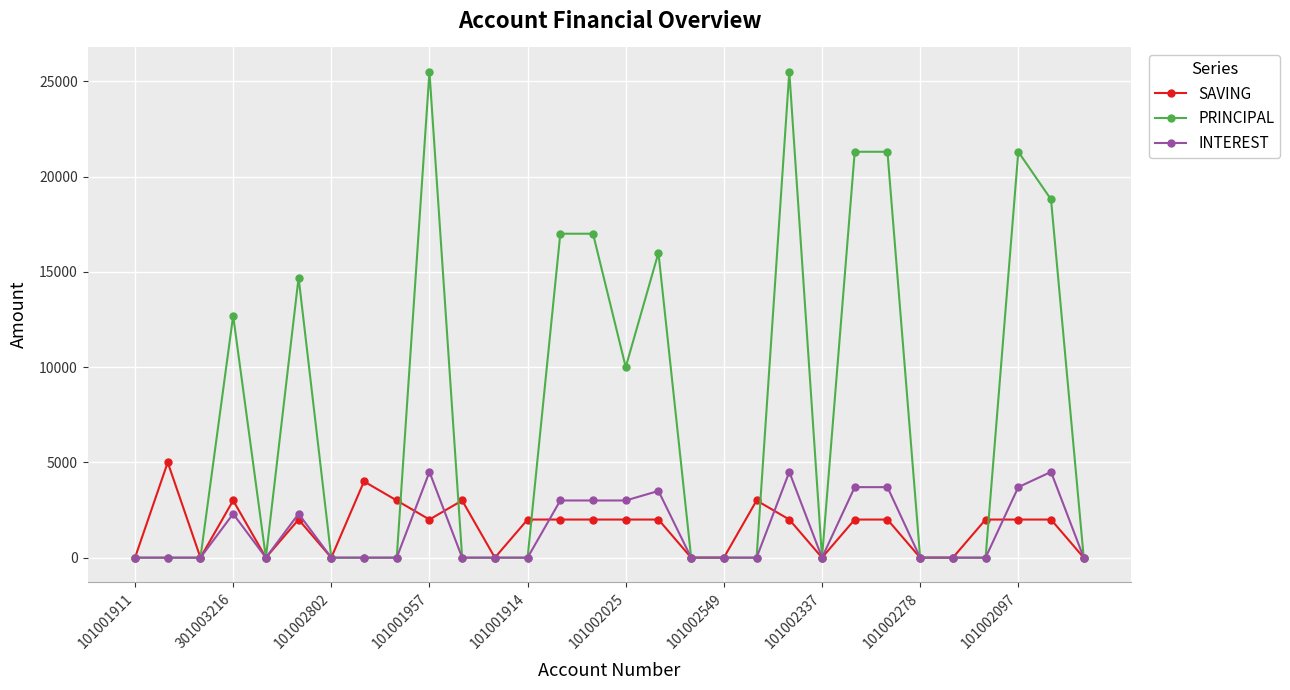

True or false: INTEREST has more than 0 points higher than both neighbors.

True